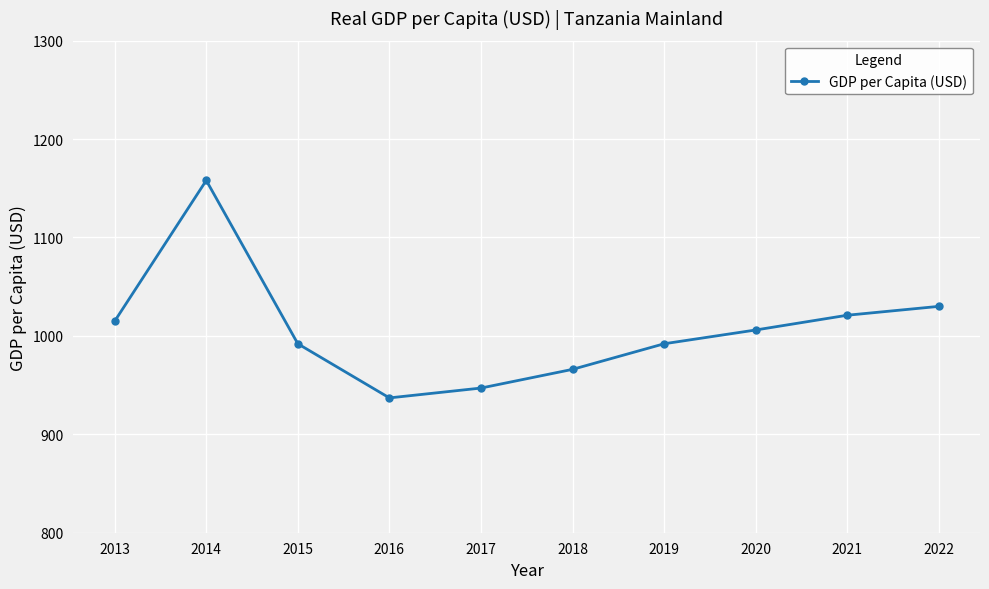

What is the value of the 7th point from the left?

992